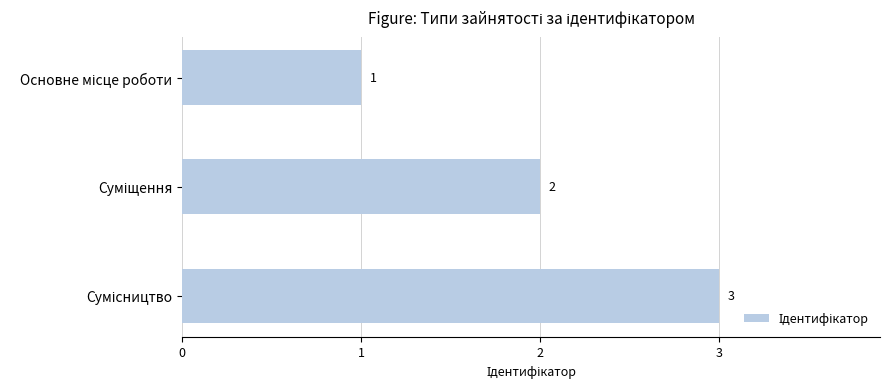

What is the greatest value displayed?

3